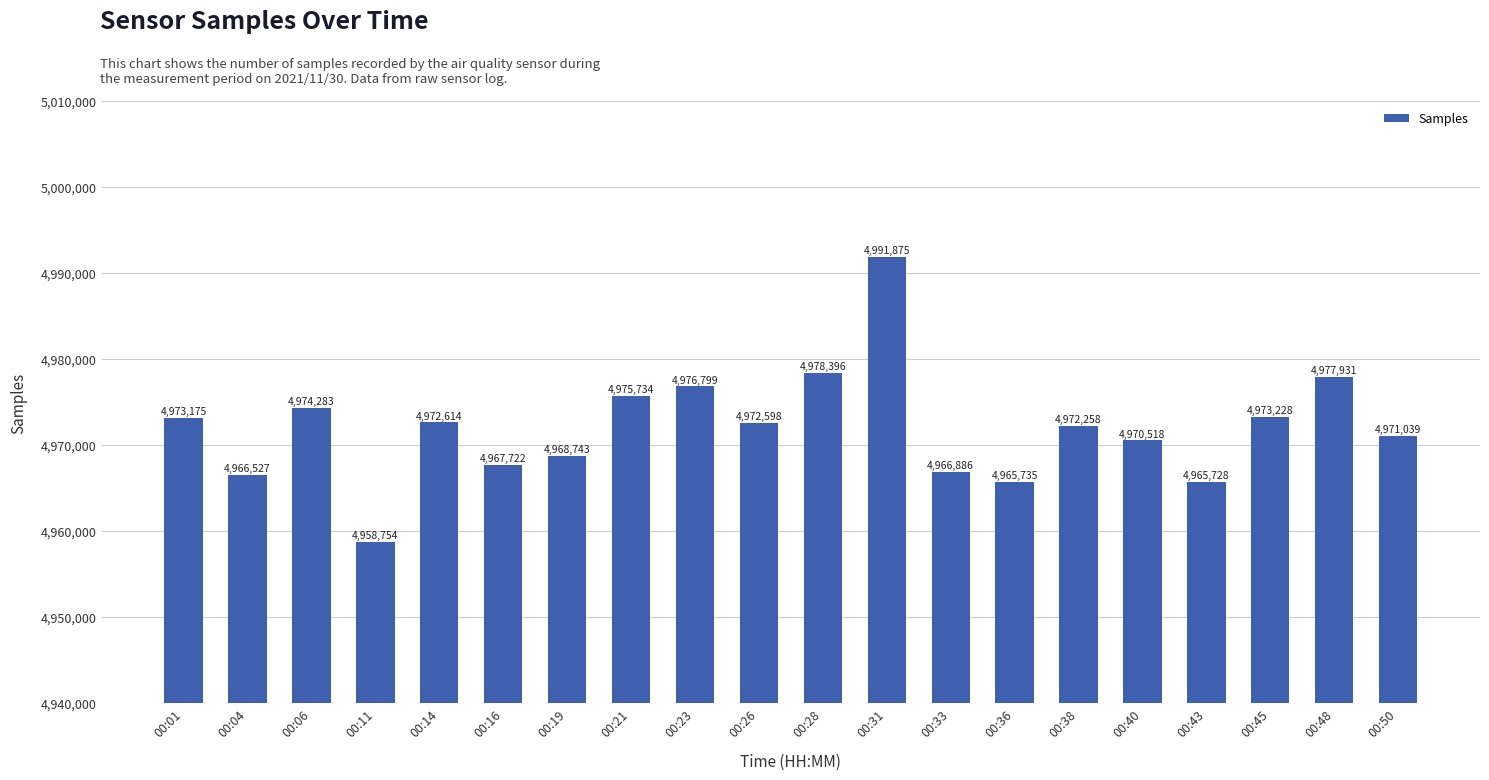

How many values are below 4972598?

10